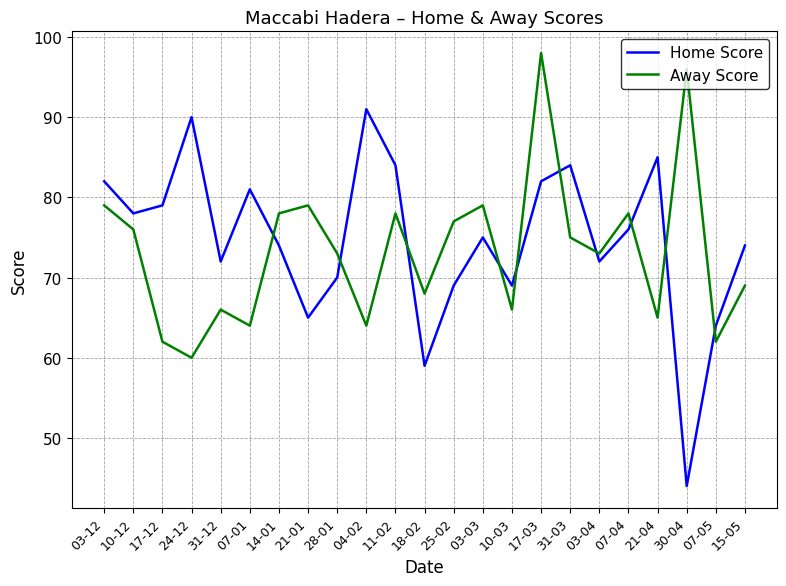

Rank the series at 30-04 from highest to lowest value.

Away Score, Home Score